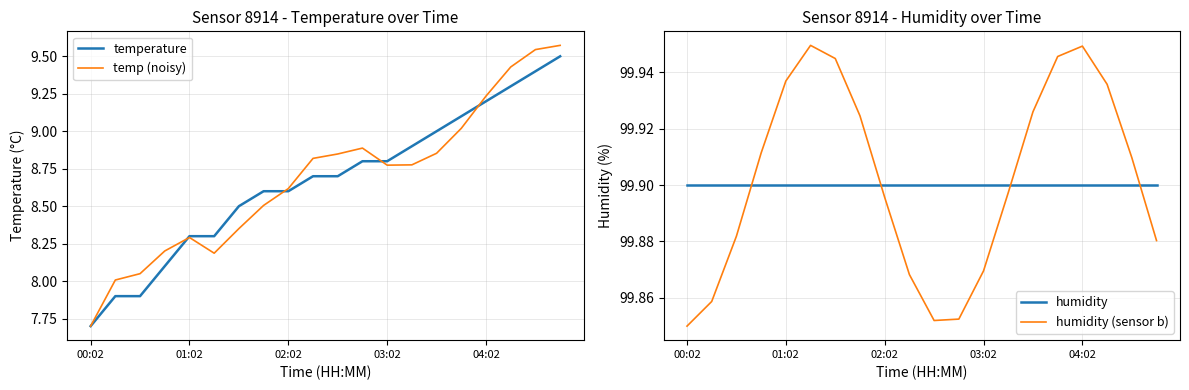

Is it true that humidity equals 163.8 at 10?

False